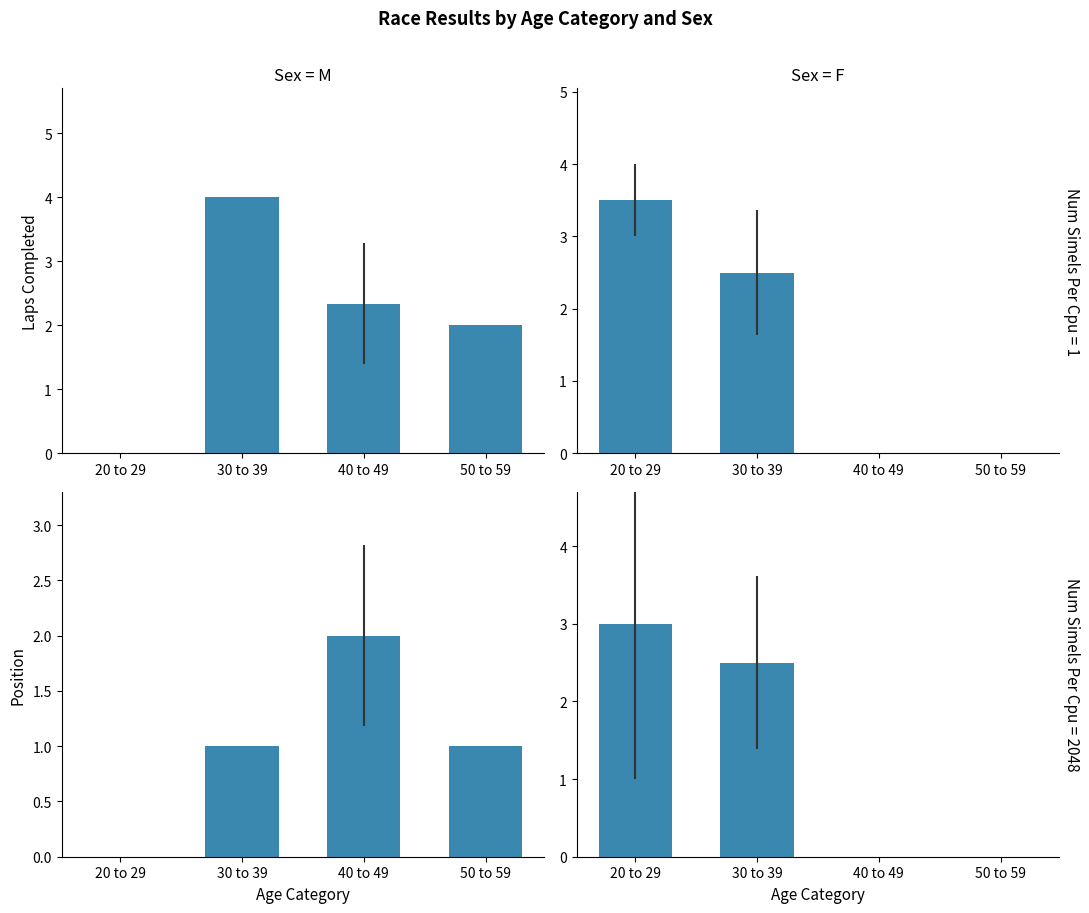

Which has a higher value, 40 to 49 or 30 to 39?

30 to 39